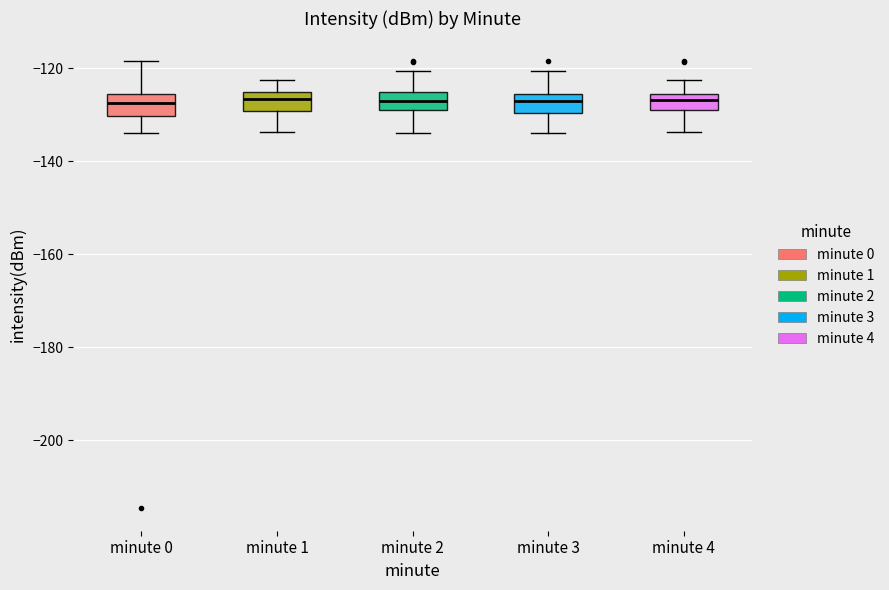

Where does the median line of the box for minute 3 sit on the y-axis? The values are not printed on the chart, so give them approximately, as read against the axis.

-128